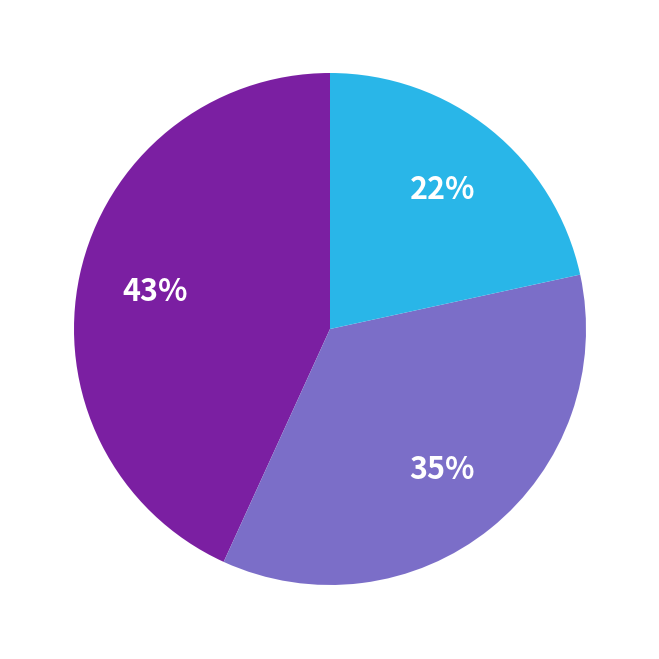

How many segments does this pie chart have?

3